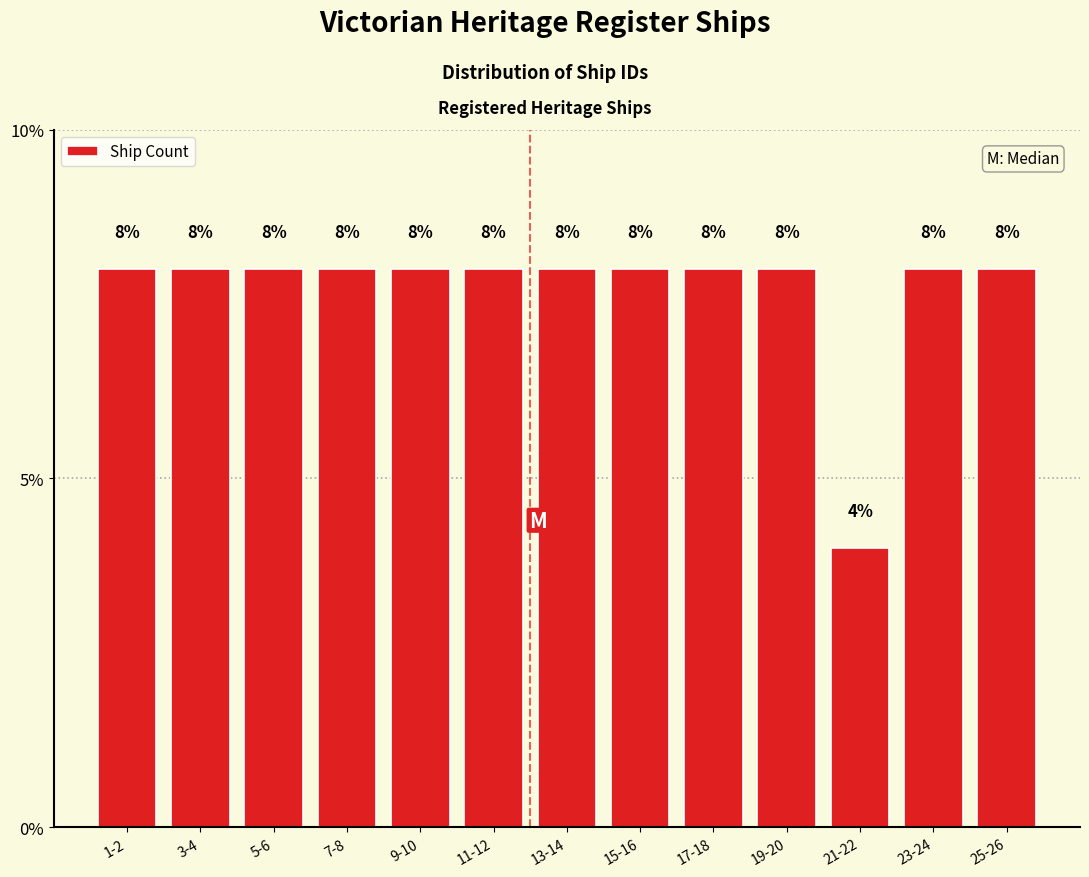

Reading left to right, list all the values displayed in this chart.

8	8	8	8	8	8	8	8	8	8	4	8	8